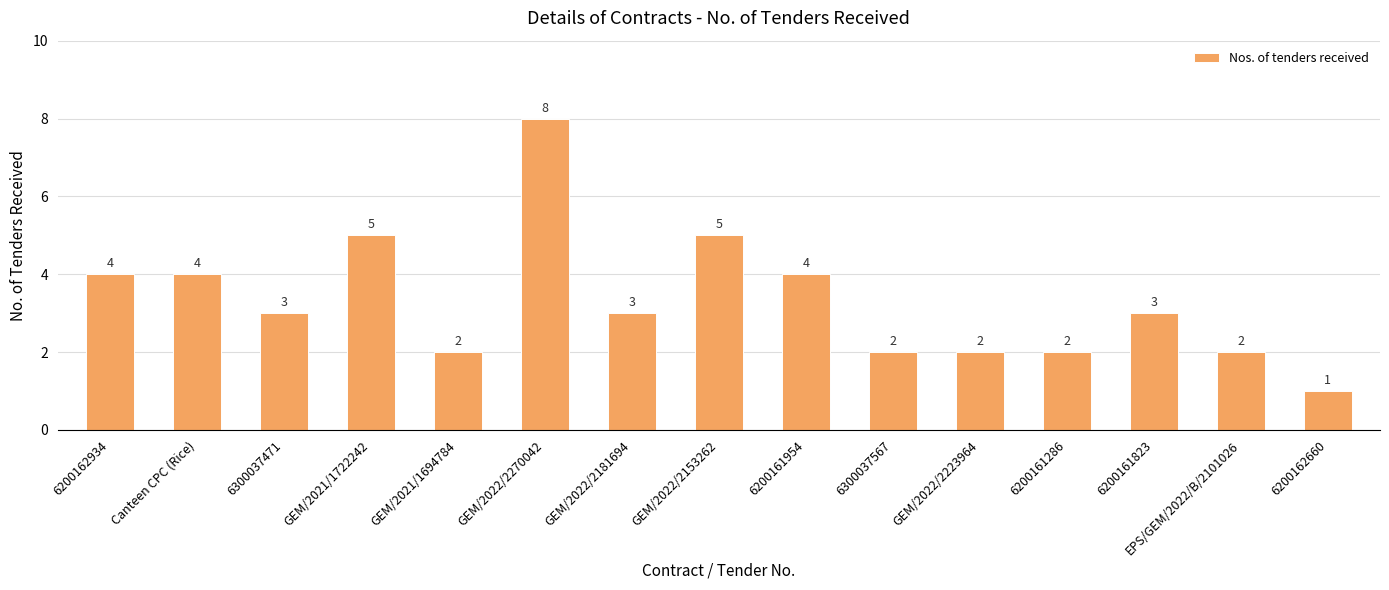

What is the difference between the values at 6300037567 and GEM/2021/1722242?

3